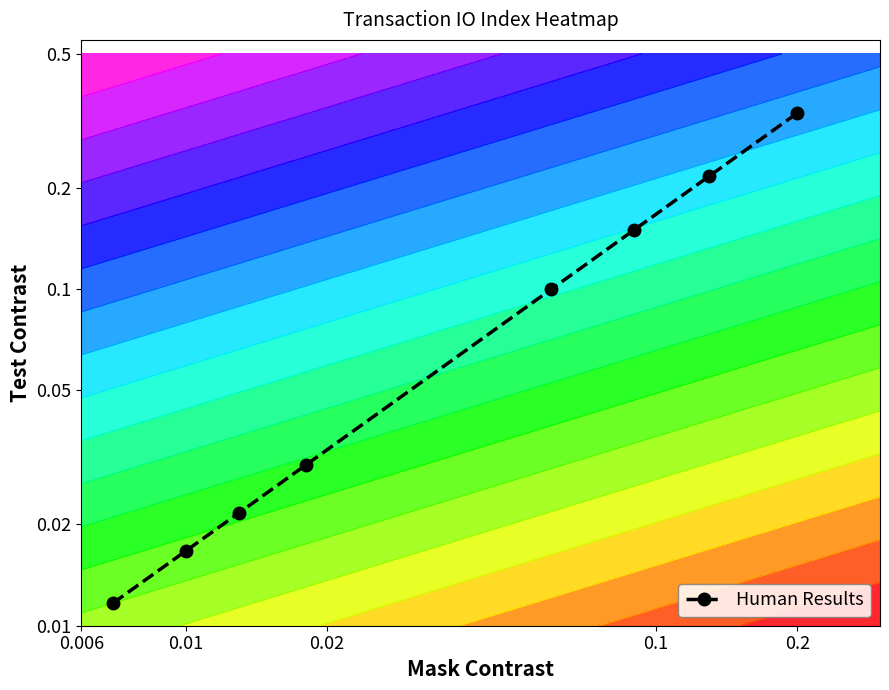

Reading left to right, transcribe all the data shown in this chart.

-1.9	-1.8	-1.7	-1.5	-1.0	-0.8	-0.7	-0.5